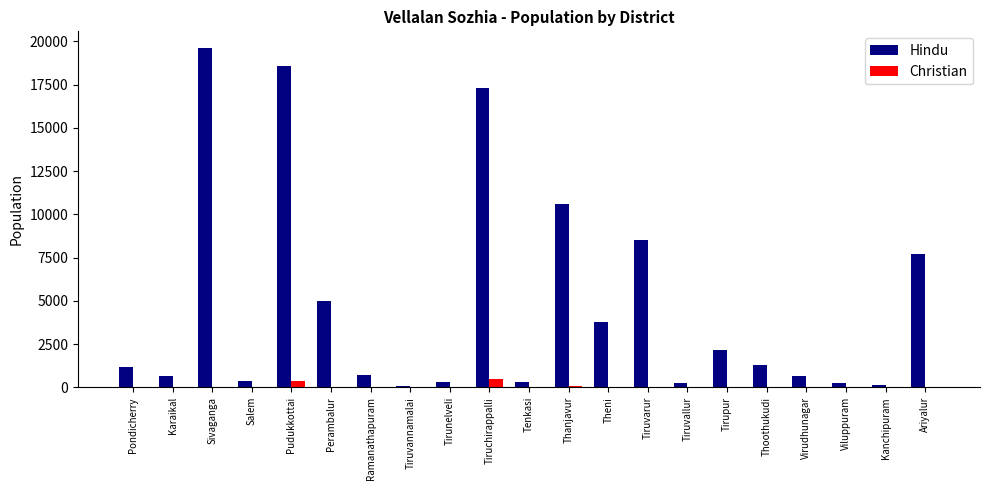

The Hindu series shows 2131 at Thoothukudi. True or false?

False